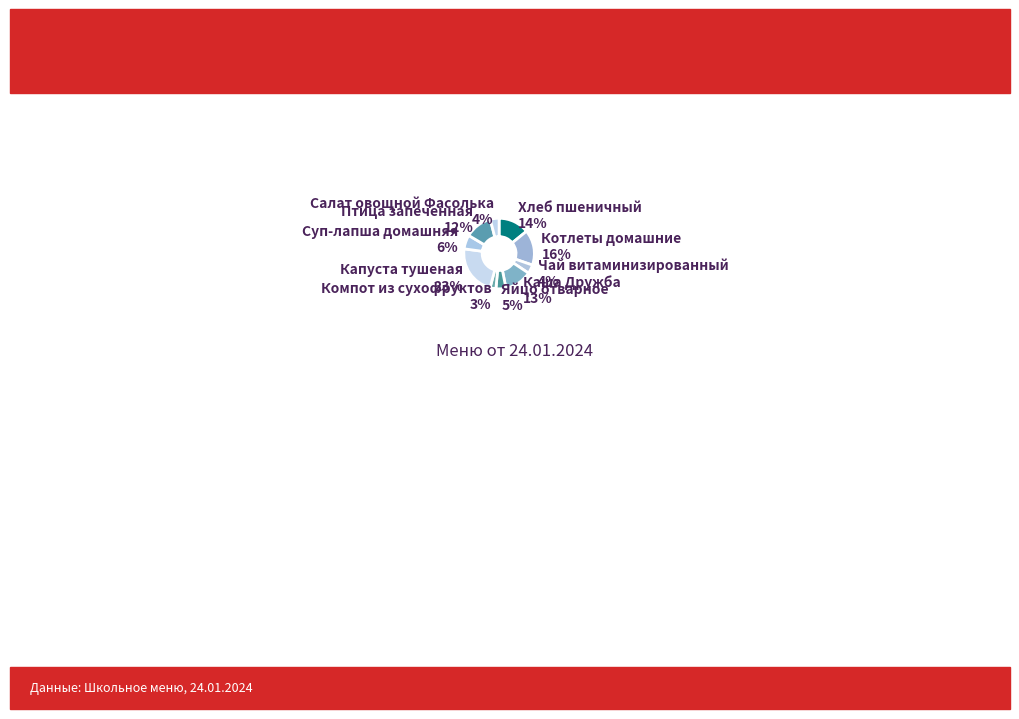

How many segments does this pie chart have?

10